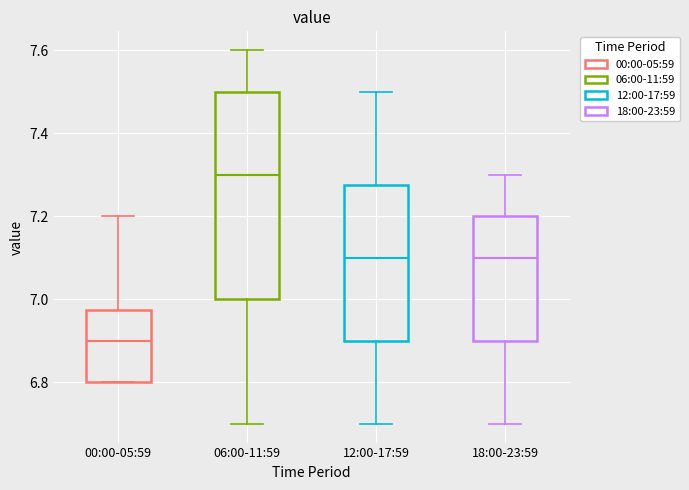

Reading left to right, transcribe this box plot: for each box, give where its median line is, the range the box spans, and where its two whiskers end, as read against the y-axis. The values are not printed on the chart, so give them approximately, as read against the axis.

00:00-05:59: median 6.90, box 6.80 to 6.98, whiskers 6.80 to 7.20
06:00-11:59: median 7.30, box 7.00 to 7.50, whiskers 6.70 to 7.60
12:00-17:59: median 7.10, box 6.90 to 7.28, whiskers 6.70 to 7.50
18:00-23:59: median 7.10, box 6.90 to 7.20, whiskers 6.70 to 7.30